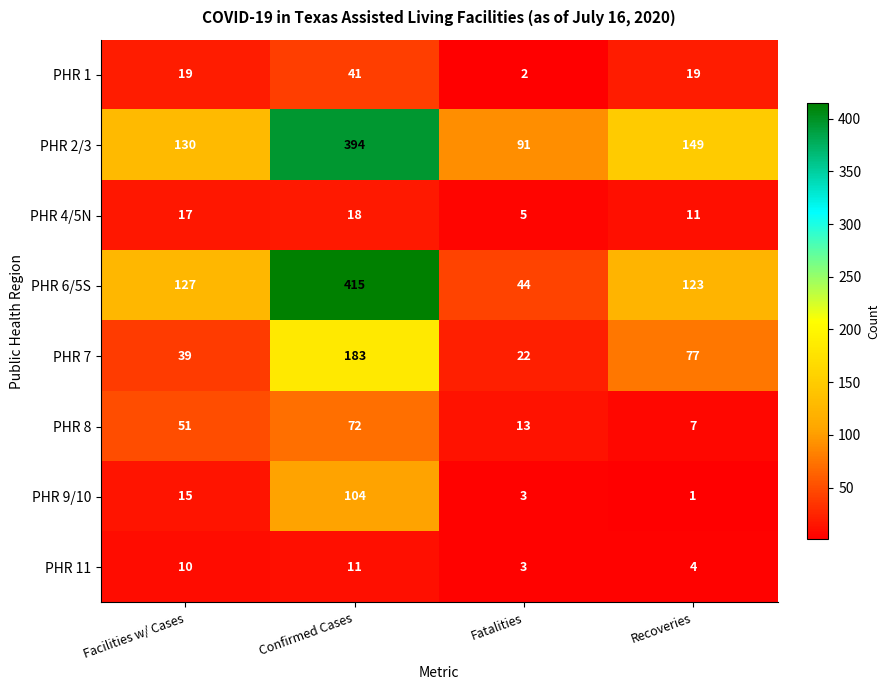

At which category is the sum across all series the highest?

Confirmed Cases